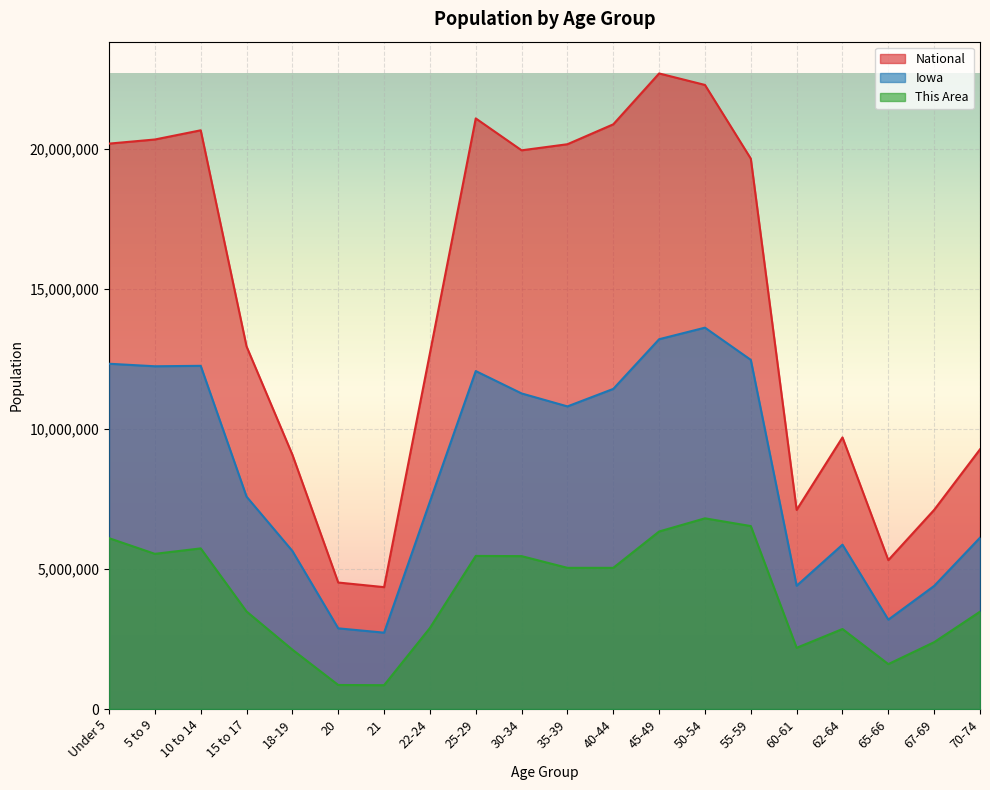

Rank the series at 10 to 14 from highest to lowest value.

National, Iowa, This Area